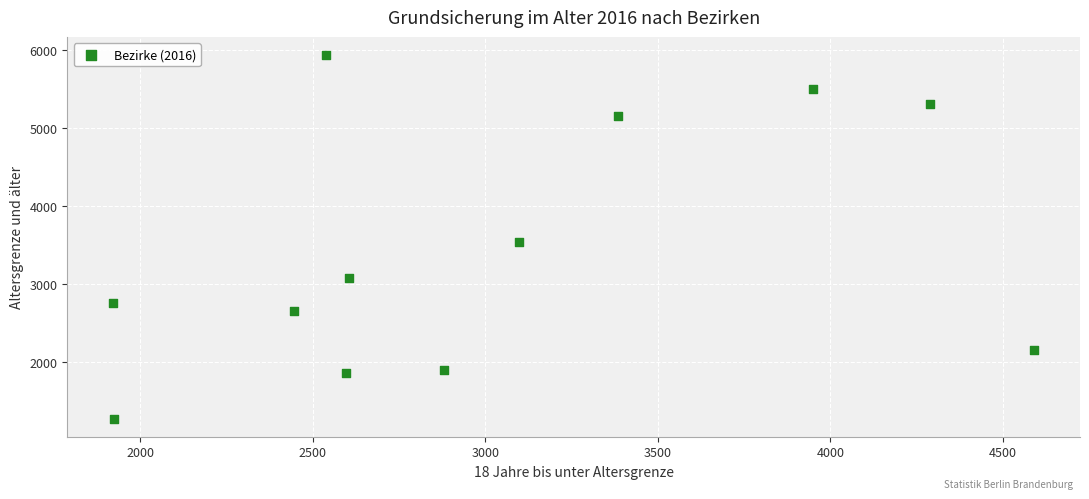

What Y value in the scatter plot is closest to 3604?

3533